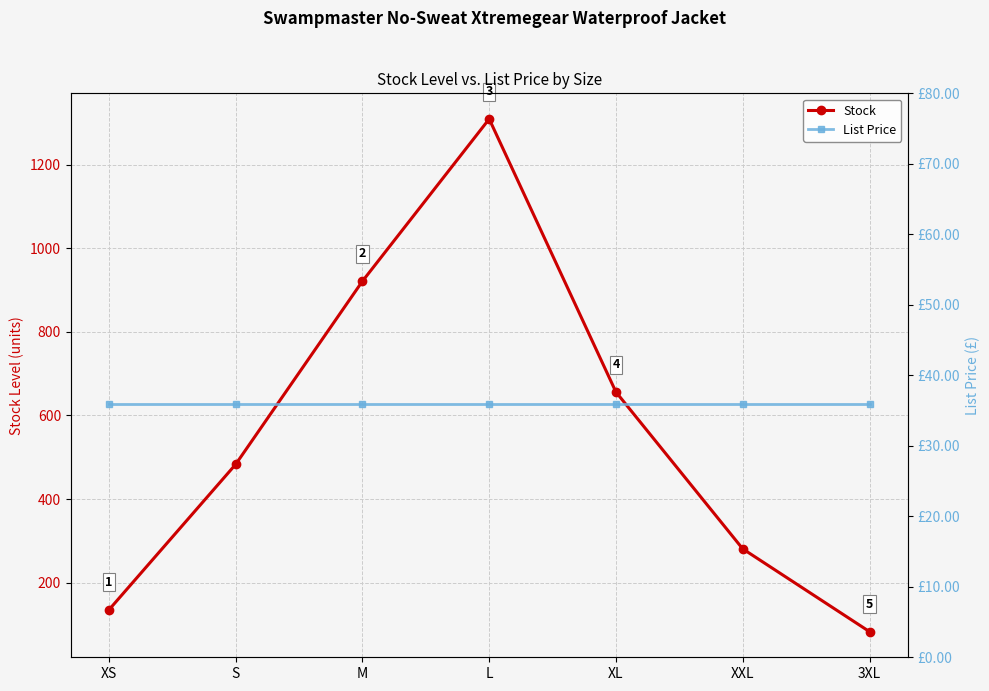

What is the difference between the second highest and minimum values in the Stock series?

838